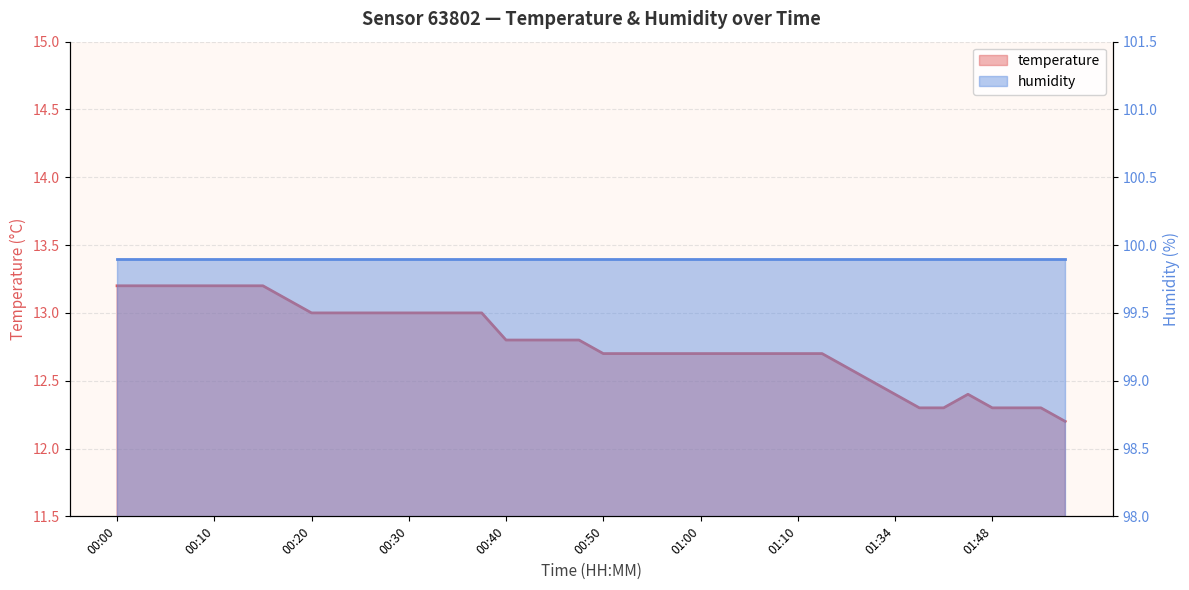

Reading left to right, list all the values displayed in this chart.

13.2	13.2	13.2	13.2	13.2	13.2	13.2	13.1	13.0	13.0	13.0	13.0	13.0	13.0	13.0	13.0	12.8	12.8	12.8	12.8	12.7	12.7	12.7	12.7	12.7	12.7	12.7	12.7	12.7	12.7	12.6	12.5	12.4	12.3	12.3	12.4	12.3	12.3	12.3	12.2